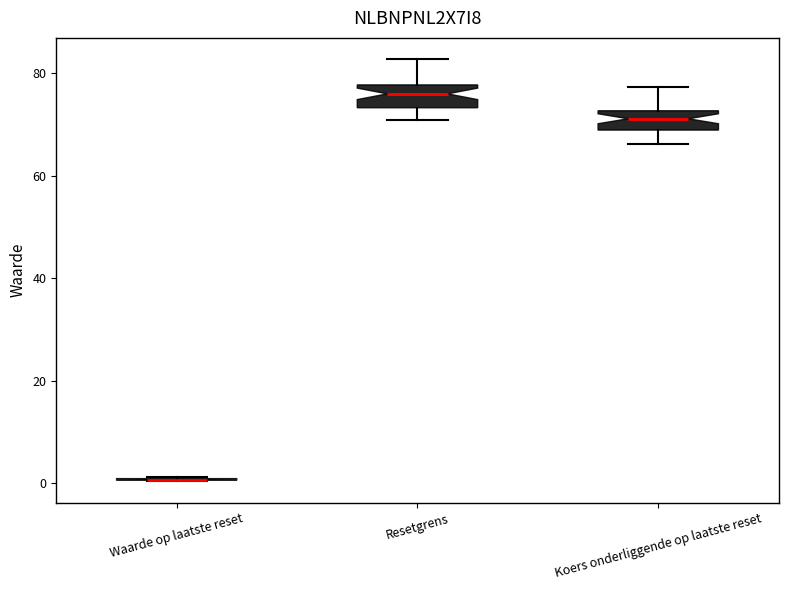

Where is the upper edge of the box for Koers onderliggende op laatste reset on the y-axis? The values are not printed on the chart, so give them approximately, as read against the axis.

72